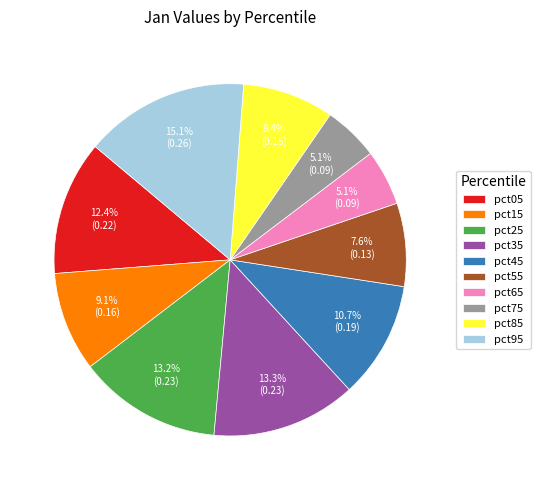

How many segments does this pie chart have?

10